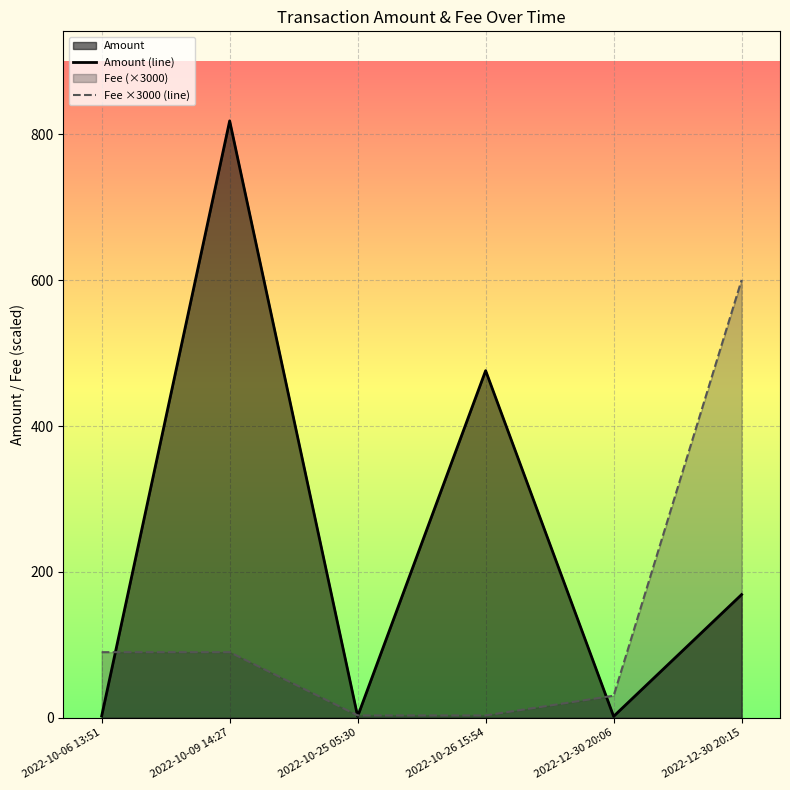

What is the approximate value of Amount (line) at 2022-10-26 15:54?

476.0